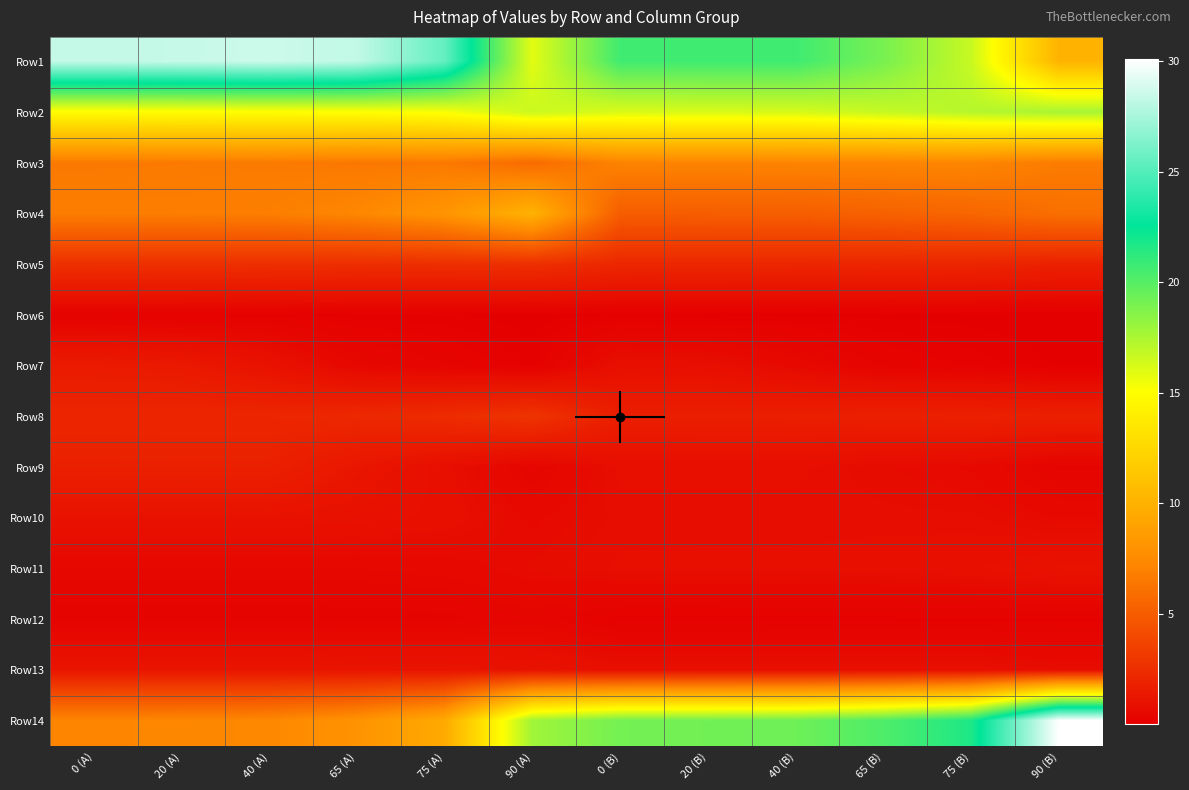

Reading left to right, list all the values displayed in this chart.

Row1: 28.3	28.4	28.6	28.2	25.5	15.8	20.6	20.7	20.7	19.0	16.7	10.1
Row2: 14.9	14.9	15.0	15.0	15.3	16.6	16.1	16.2	16.3	16.7	17.2	17.6
Row3: 6.6	6.6	6.6	6.5	6.5	5.8	7.1	7.1	7.1	7.1	7.2	6.7
Row4: 6.8	6.8	6.8	7.3	8.1	10.0	5.1	5.1	5.1	5.3	5.5	6.0
Row5: 2.6	2.6	2.5	2.5	2.5	2.6	2.1	2.1	2.1	2.1	2.0	1.8
Row6: 0.2	0.2	0.1	0.1	0.1	0.0	0.1	0.1	0.1	0.1	0.0	0.0
Row7: 1.5	1.4	1.0	0.5	0.3	0.1	0.9	0.8	0.6	0.3	0.2	0.1
Row8: 2.0	2.1	2.1	2.2	2.4	2.8	1.7	1.7	1.7	1.8	1.8	1.8
Row9: 1.8	1.8	1.8	1.2	0.8	0.3	0.8	0.8	0.8	0.7	0.6	0.3
Row10: 1.0	1.0	1.0	0.9	0.9	0.6	0.7	0.7	0.7	0.7	0.7	0.6
Row11: 0.5	0.5	0.5	0.5	0.5	0.7	0.8	0.8	0.8	0.8	0.9	1.0
Row12: 0.2	0.2	0.2	0.2	0.3	0.4	0.1	0.1	0.1	0.1	0.2	0.1
Row13: 1.2	1.2	1.2	1.1	1.1	1.1	0.8	0.8	0.8	0.8	0.8	0.7
Row14: 7.2	7.2	7.3	8.0	9.5	17.8	19.1	19.2	19.3	20.2	21.7	30.1